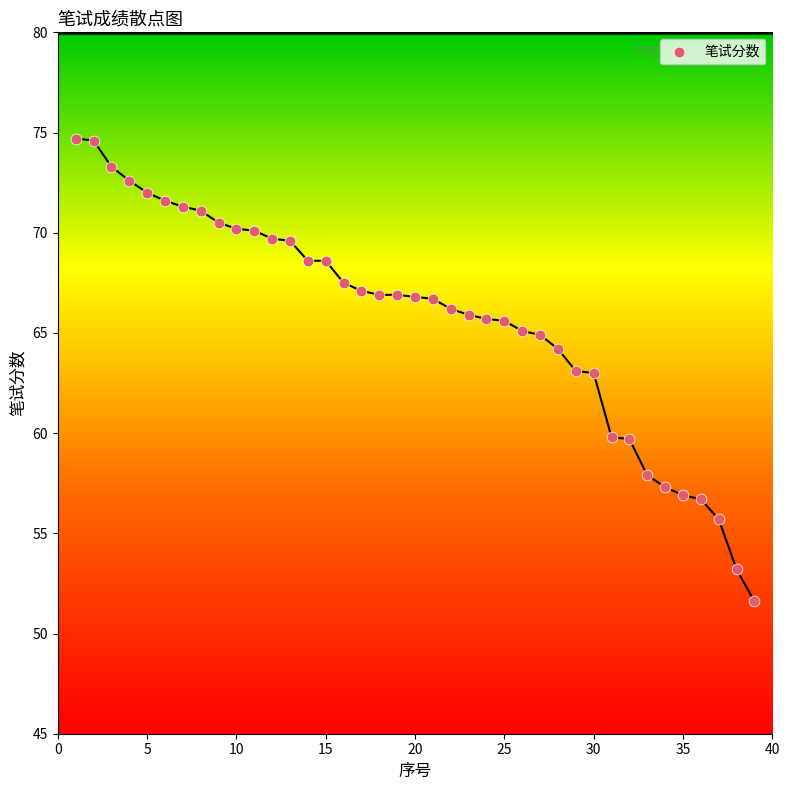

What is the range of Y values (max minus min)?

23.1